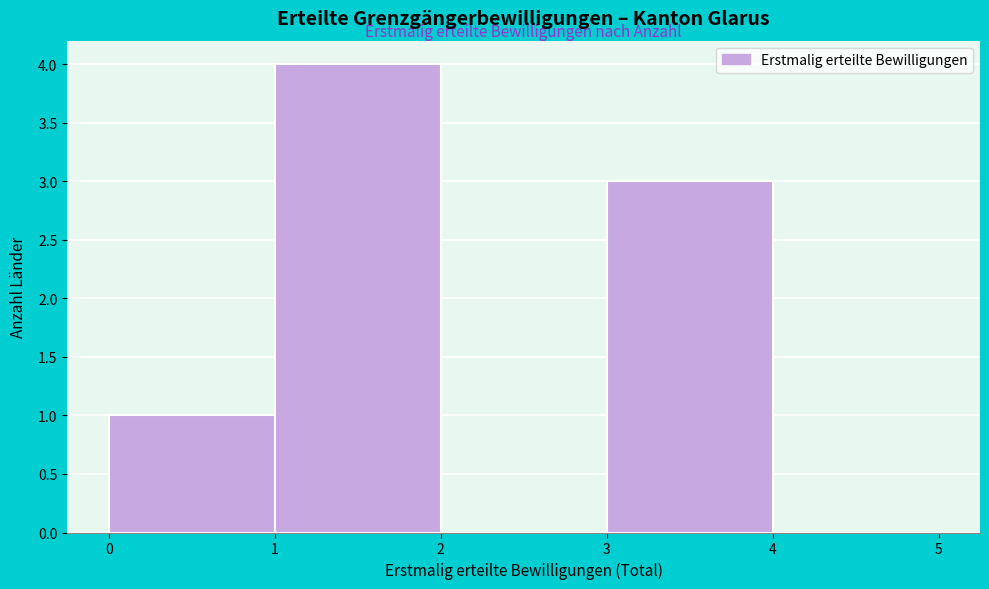

Over which range of the x-axis is the bar tallest?

1 to 2